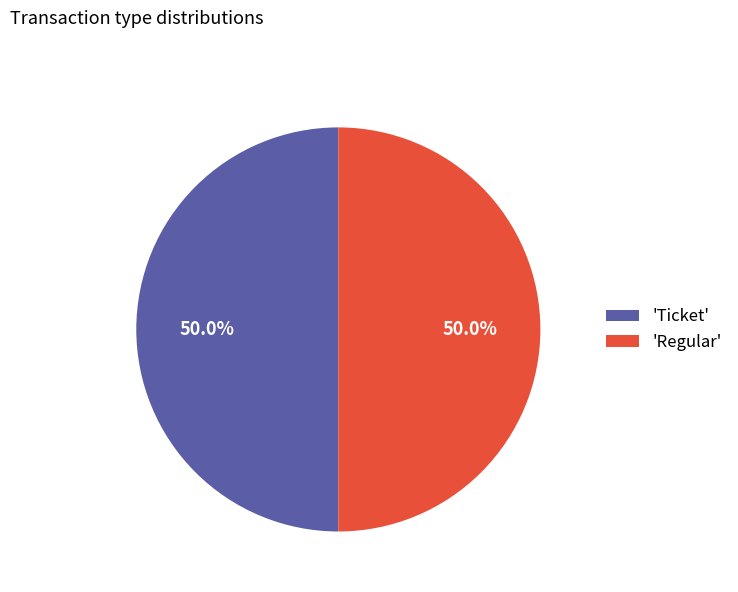

What is the ratio of the value at 'Regular' to the value at 'Ticket'?

1.0